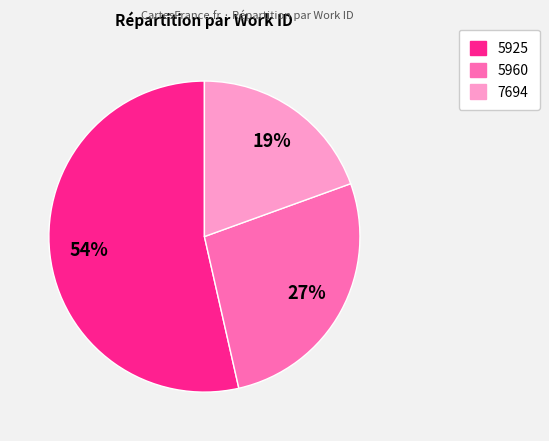

Is there any slice that represents more than half of the pie?

Yes